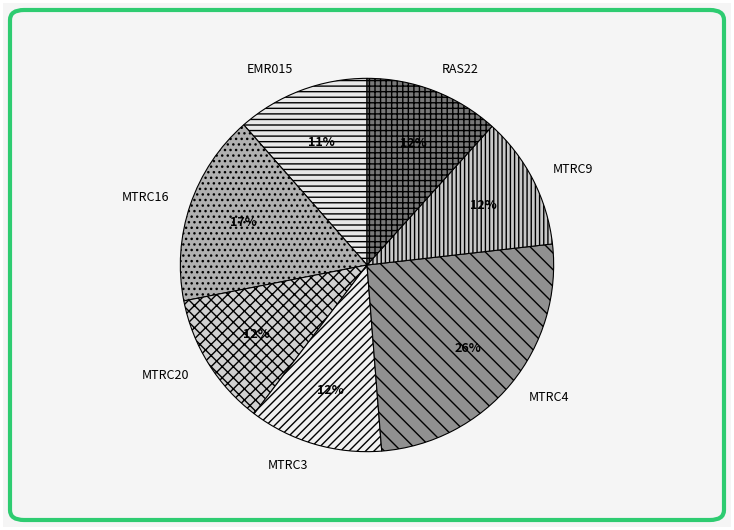

Do MTRC16 and MTRC20 together represent more than half of the pie?

No